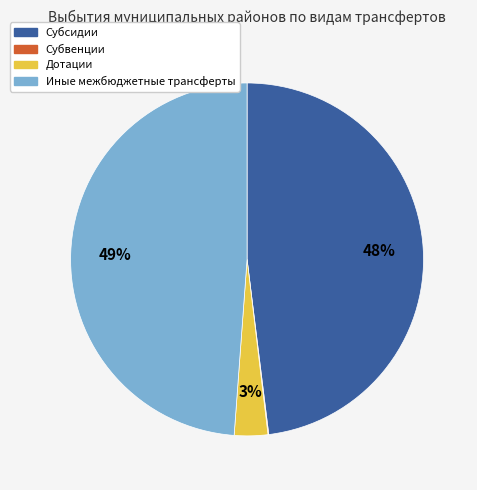

What is the largest slice in the pie chart?

Иные межбюджетные трансферты